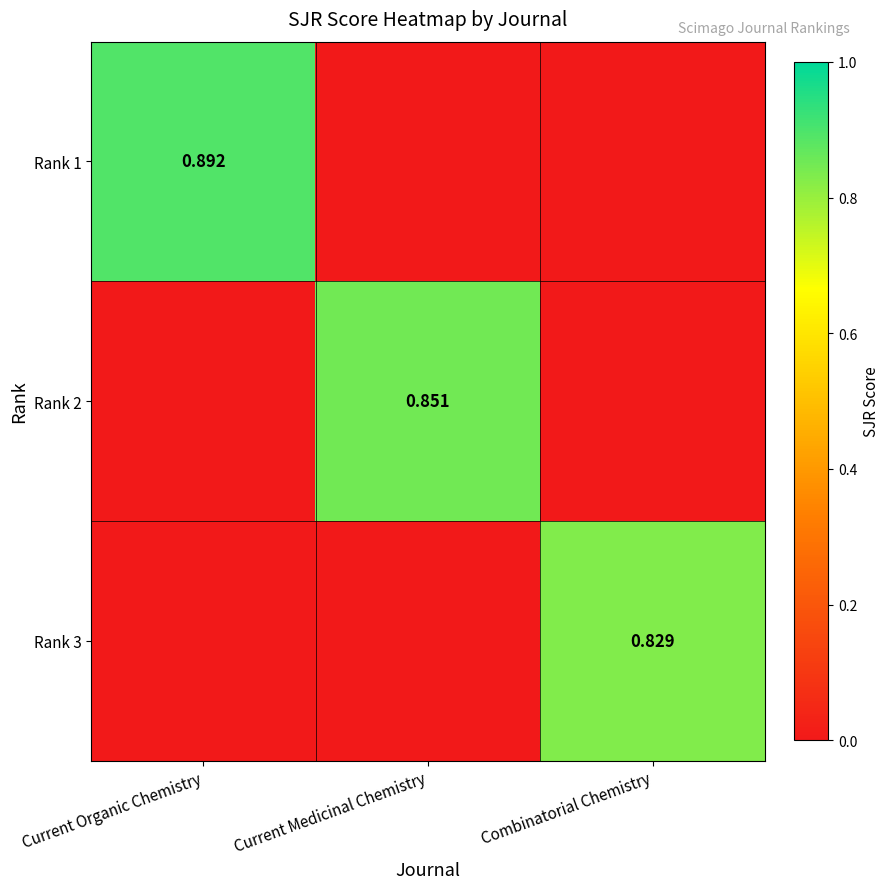

How many positive values does the Rank 2 series have?

1